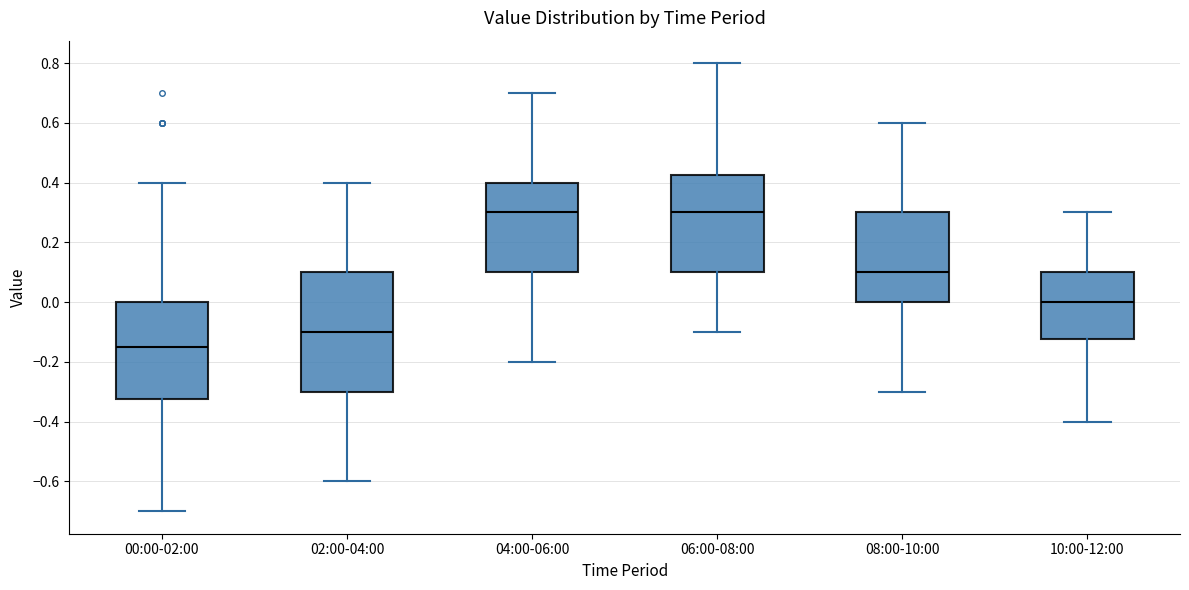

Which box is the tallest, from its lower edge to its upper edge?

02:00-04:00